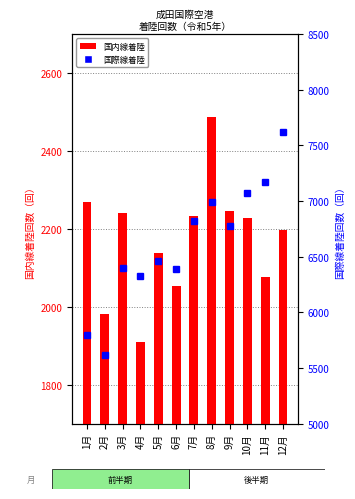

What is the spread (max minus min) of values at 1月?

3523